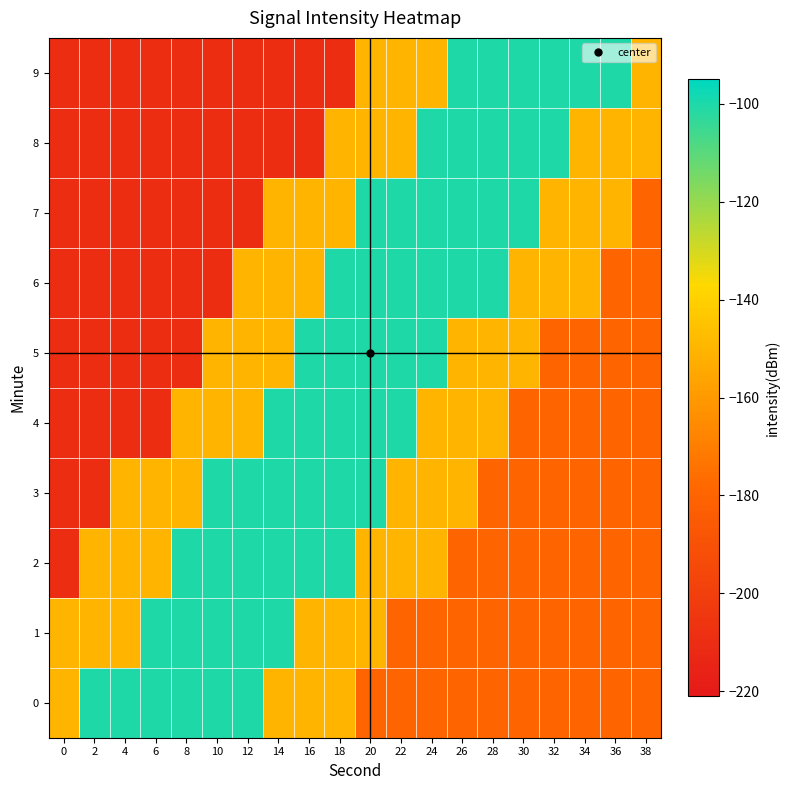

Which series has the largest range (max minus min)?

2